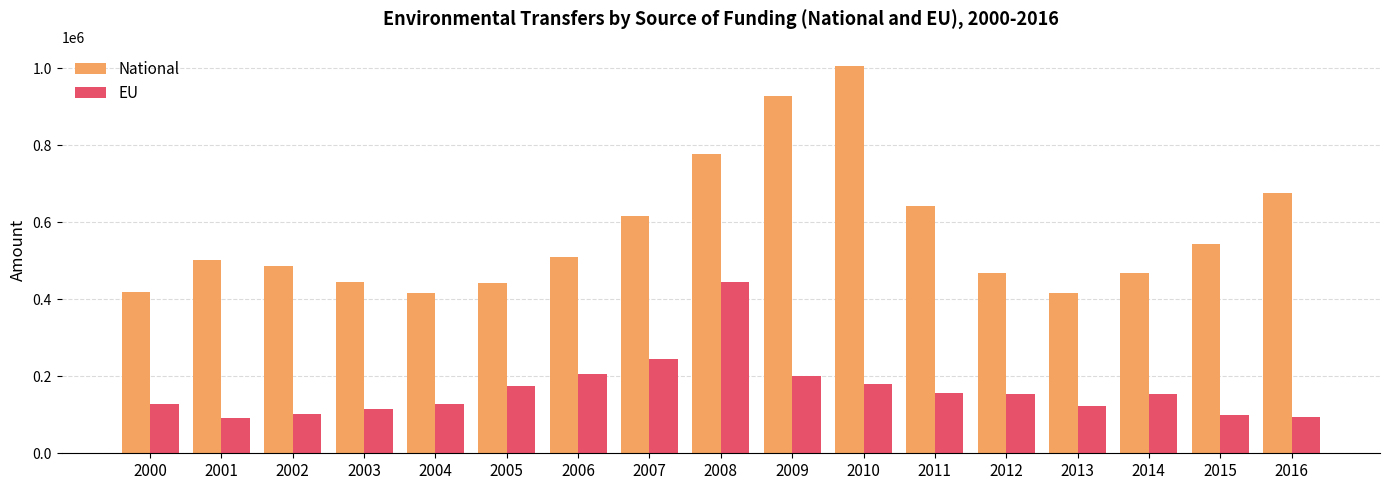

At which label does National first exceed 501164?

2001